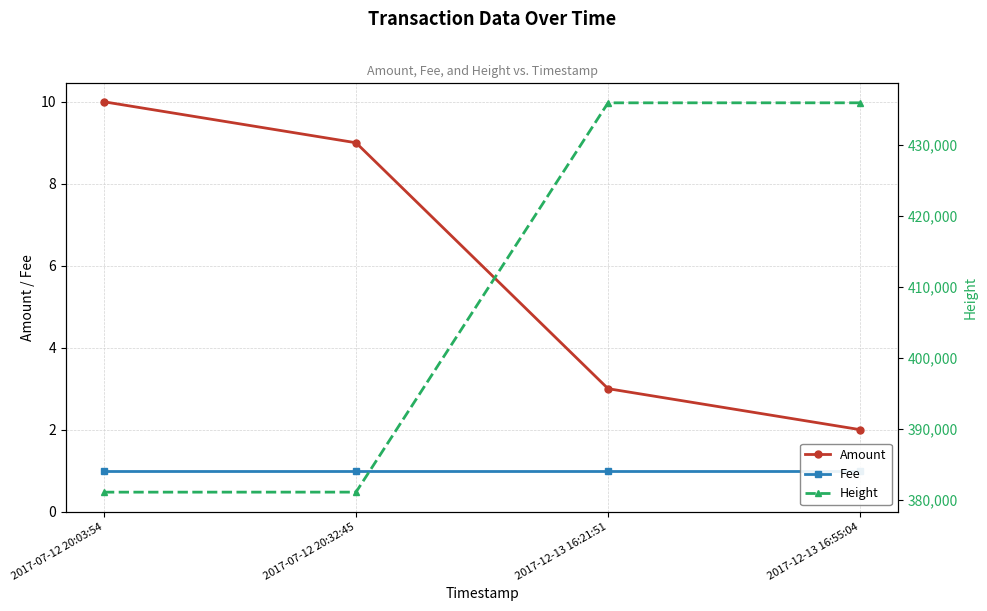

At how many categories does at least one series exceed 379601?

4